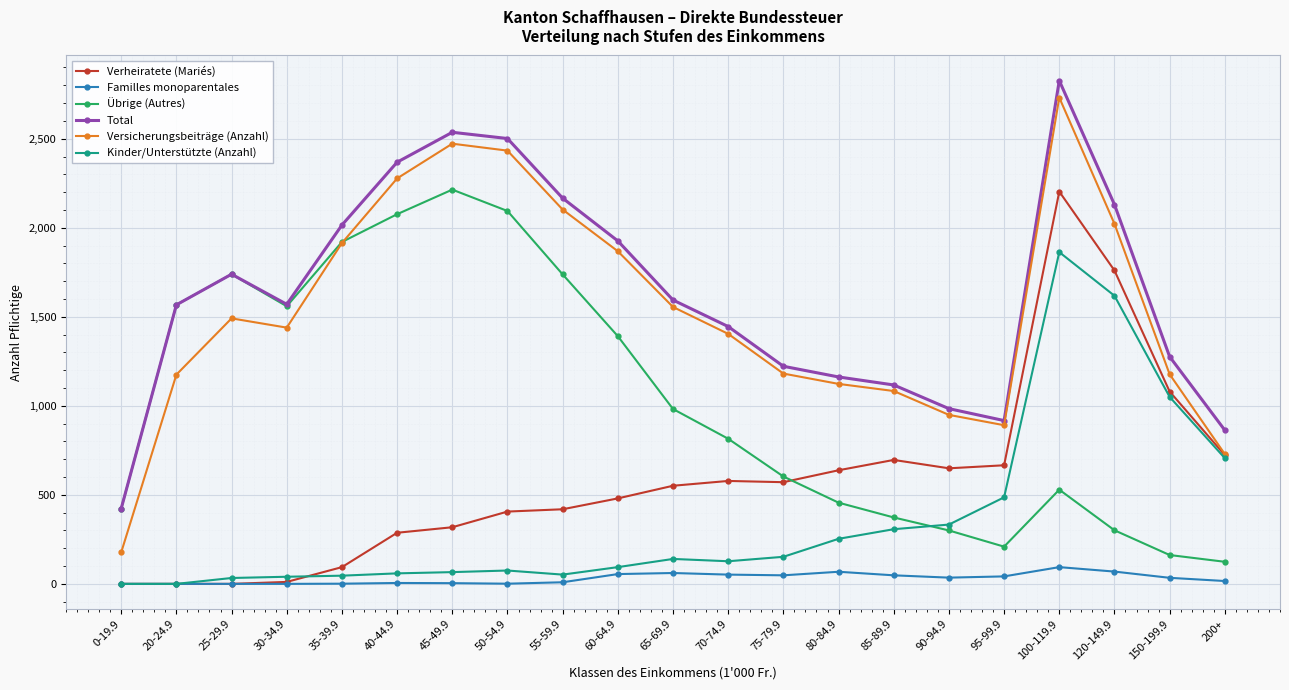

The Total series shows 2130 at 120-149.9. True or false?

True